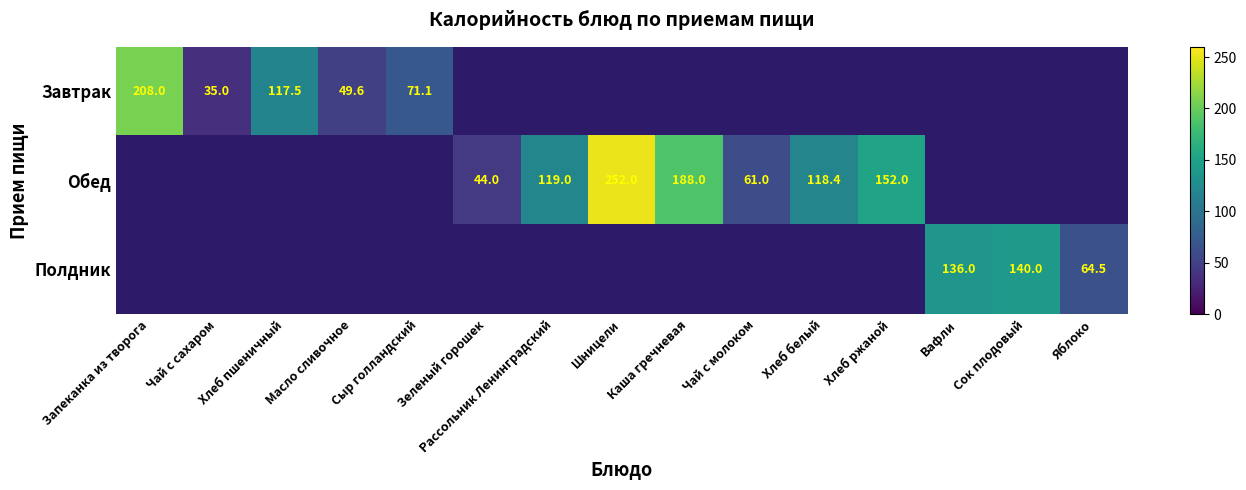

Is it true that Обед equals 113.0 at Каша гречневая?

False